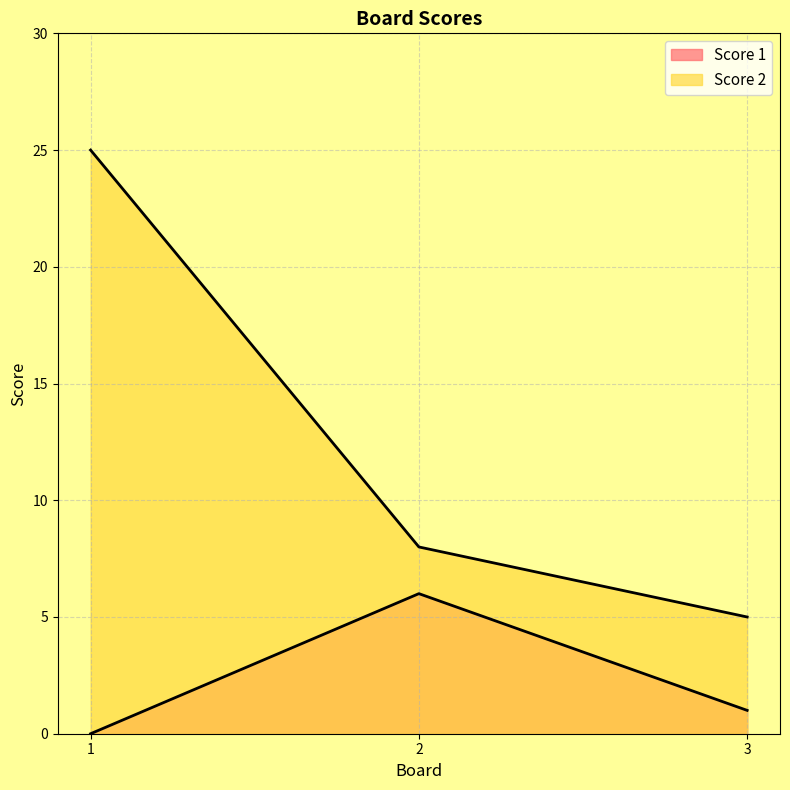

How many values in the Score 2 series are below 8?

1